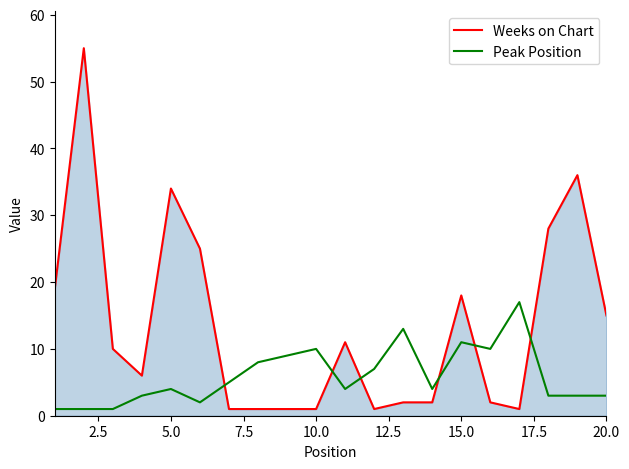

After their last crossing, which series has the higher values: Weeks on Chart or Peak Position?

Weeks on Chart